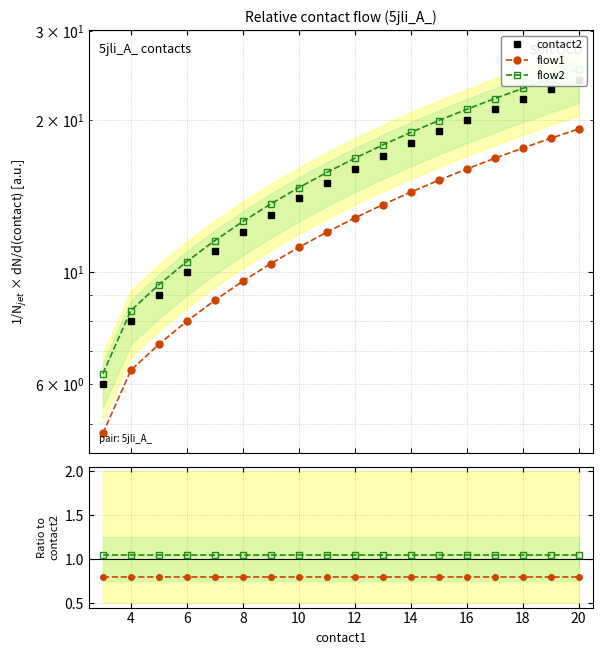

True or false: flow1 and flow2 cross at least once.

False